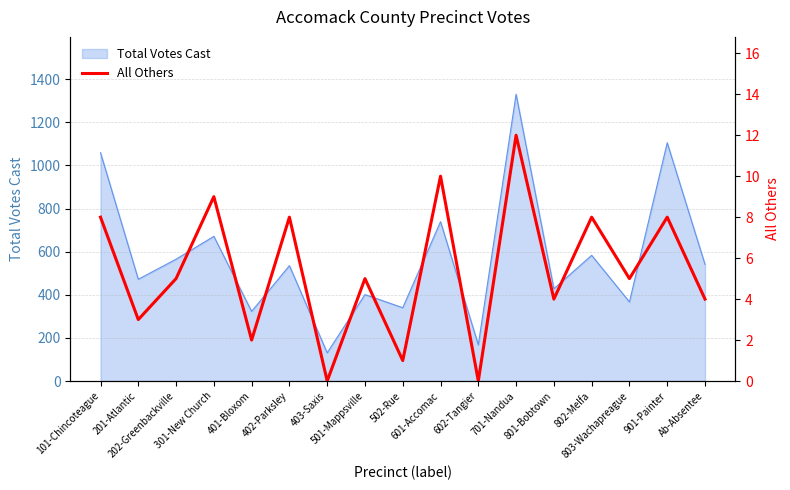

How many points are lower than both their immediate neighbors (excluding endpoints)?

7